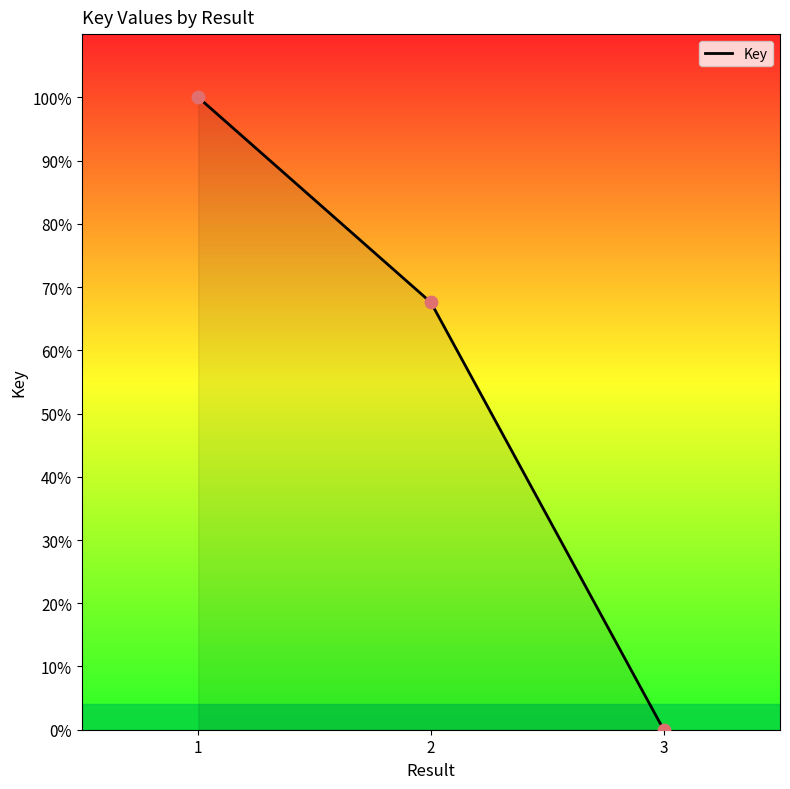

What is the change in value from 2 to 3?

-67.6